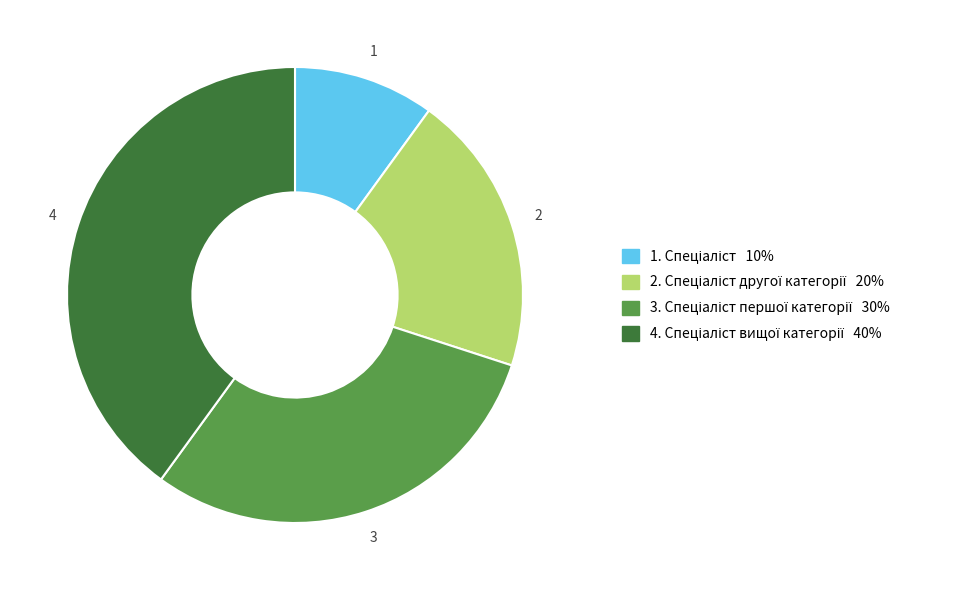

Is there a majority slice in this chart?

No